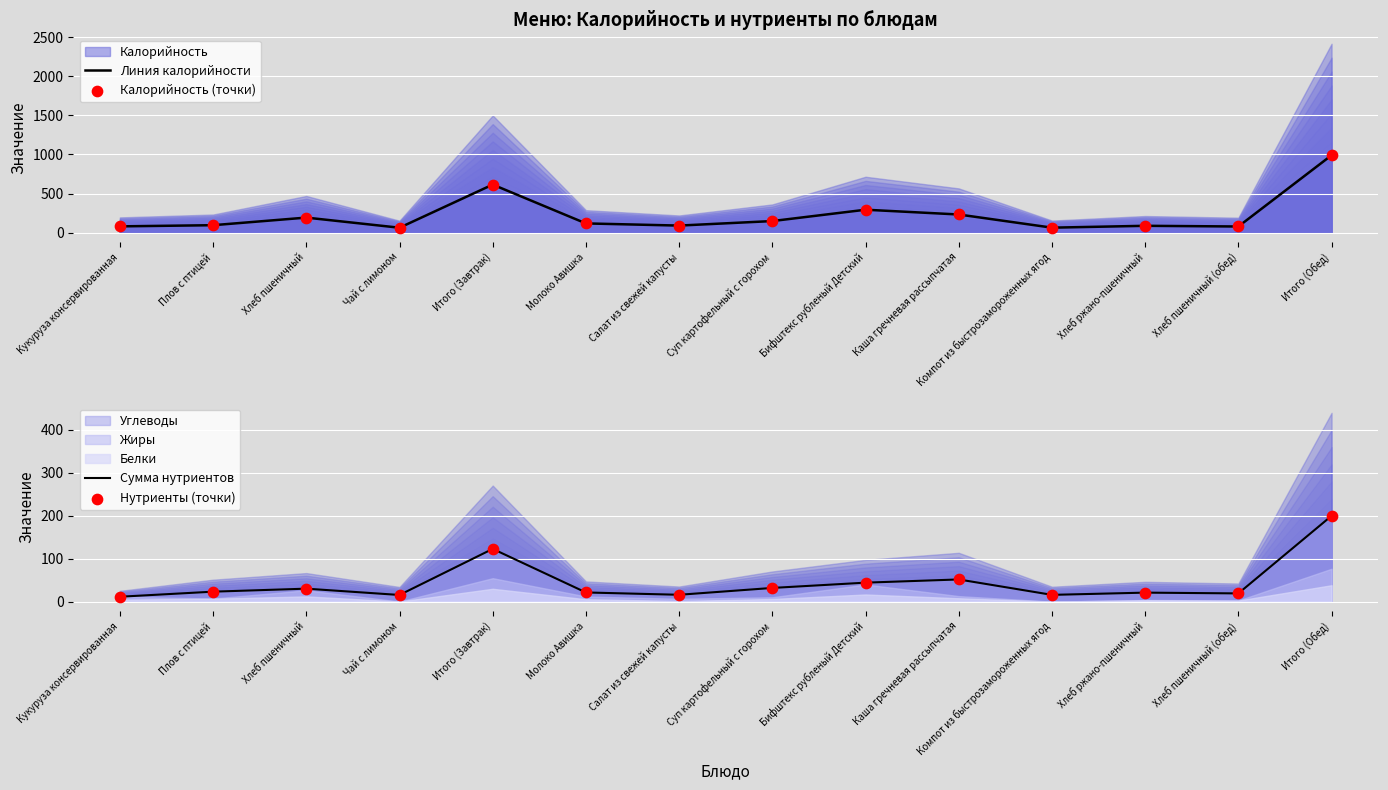

Which series contains the highest Y value?

Линия калорийности